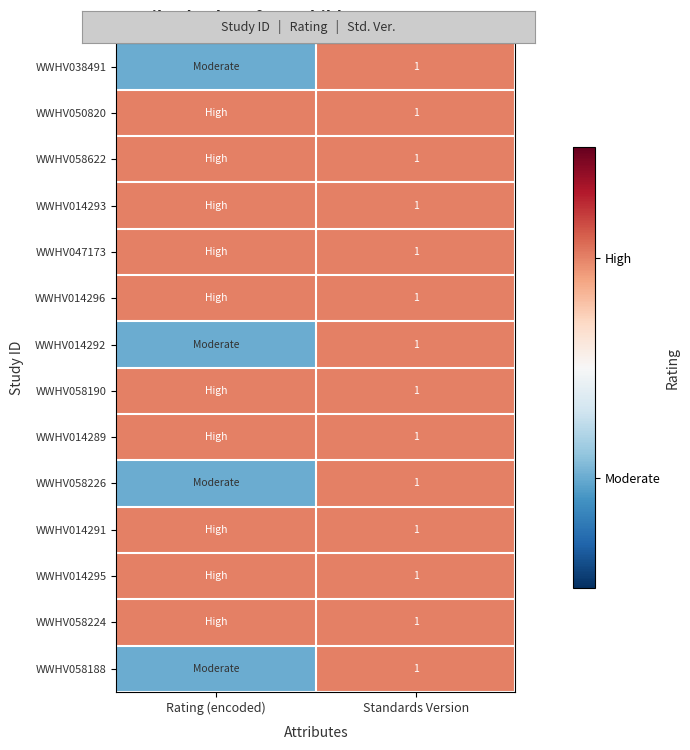

What is the total value across all series at Standards Version?

14